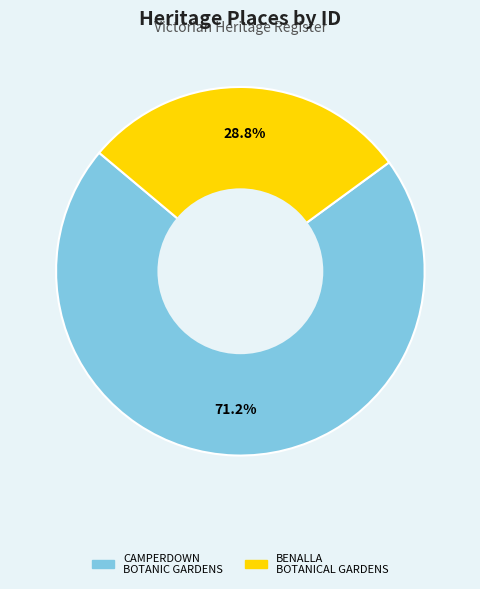

How many slices are in this pie chart?

2